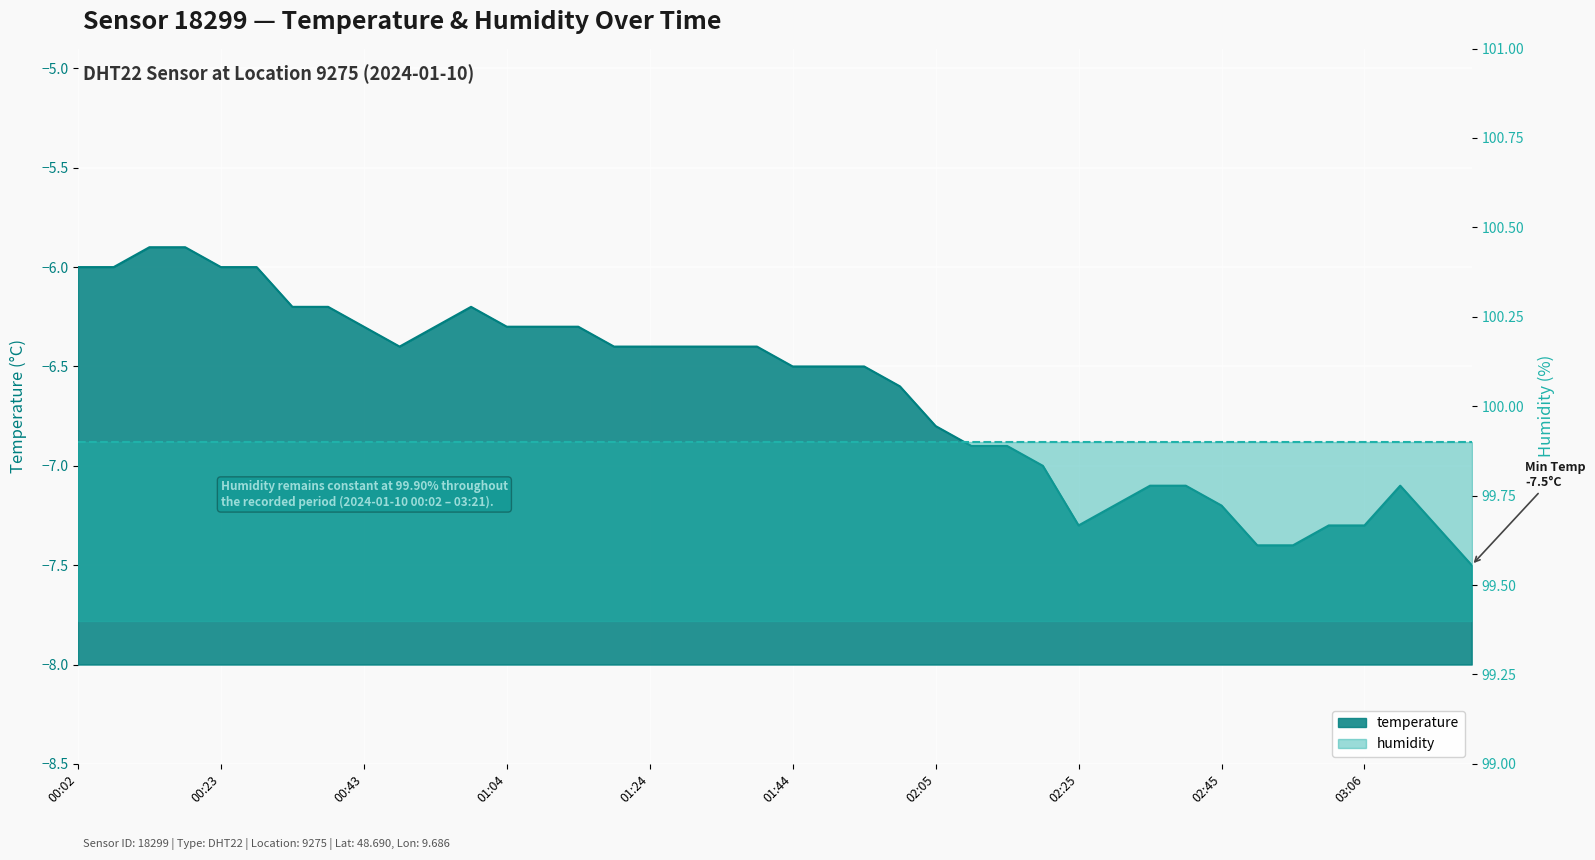

Rank the categories by value from lowest to highest.

03:21, 02:50, 02:55, 02:25, 03:01, 03:06, 03:16, 02:30, 02:45, 02:35, 02:40, 03:11, 02:20, 02:10, 02:15, 02:05, 01:59, 01:44, 01:49, 01:54, 00:48, 01:19, 01:24, 01:29, 01:34, 01:39, 00:43, 00:53, 01:04, 01:09, 01:14, 00:33, 00:38, 00:58, 00:02, 00:08, 00:23, 00:28, 00:13, 00:18